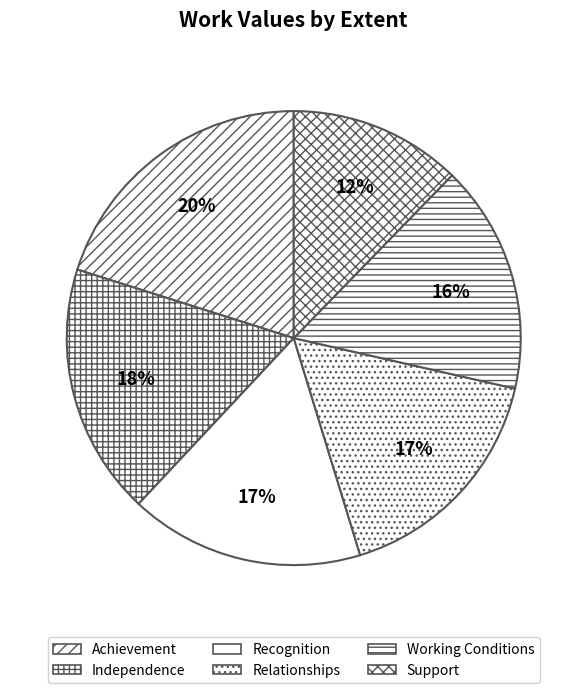

What is the largest slice in the pie chart?

Achievement